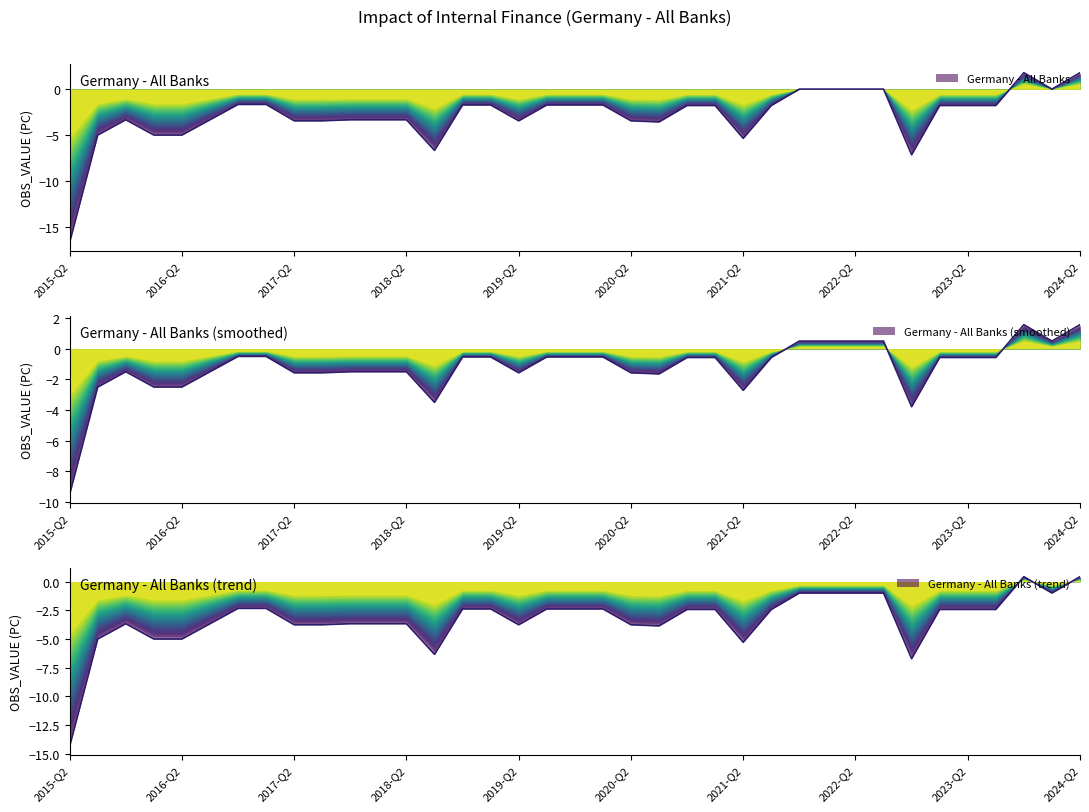

Which category has the lowest value across all series?

2015-Q2